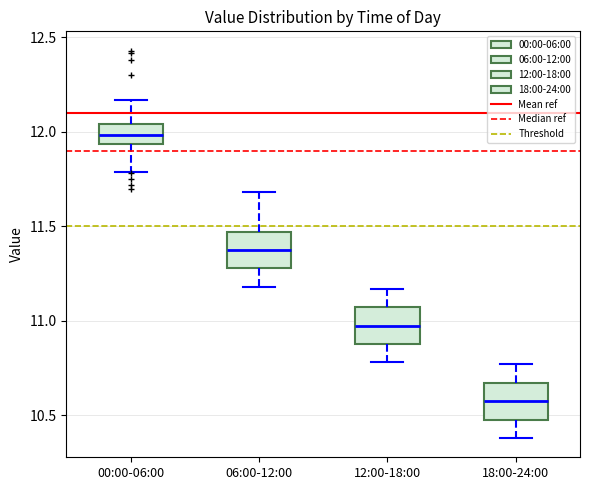

Where is the lower edge of the box for 06:00-12:00 on the y-axis? The values are not printed on the chart, so give them approximately, as read against the axis.

11.30